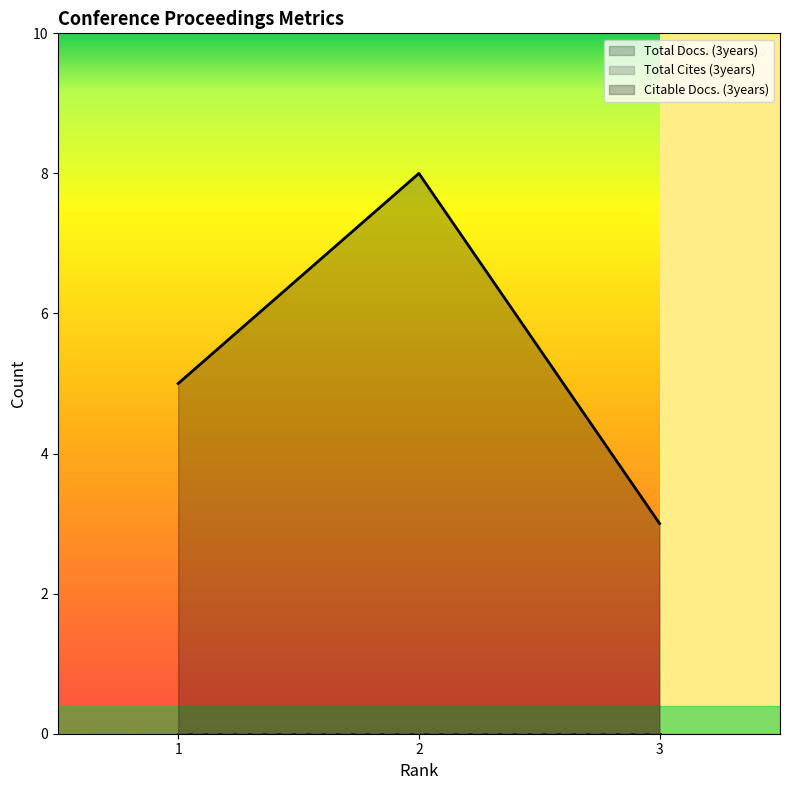

True or false: Total Cites (3years) has a value of 0 at 3.

True